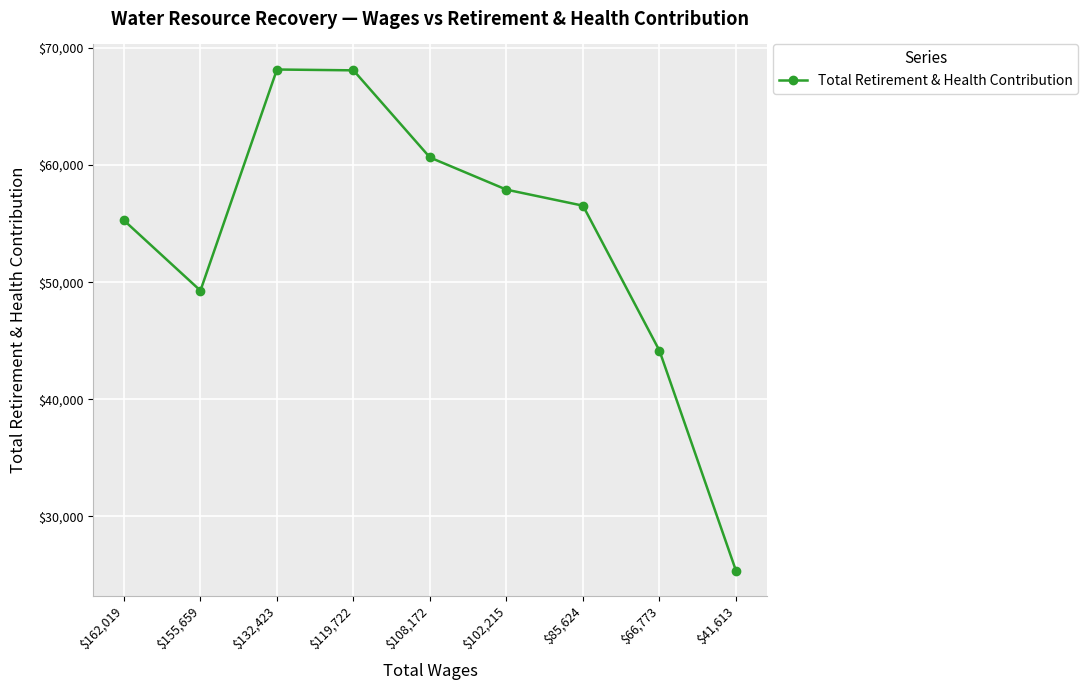

What is the difference between the values at $119,722 and $155,659?

18824